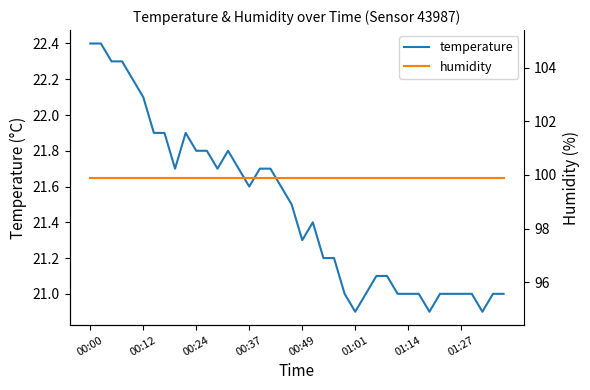

True or false: temperature and humidity intersect in this chart.

False